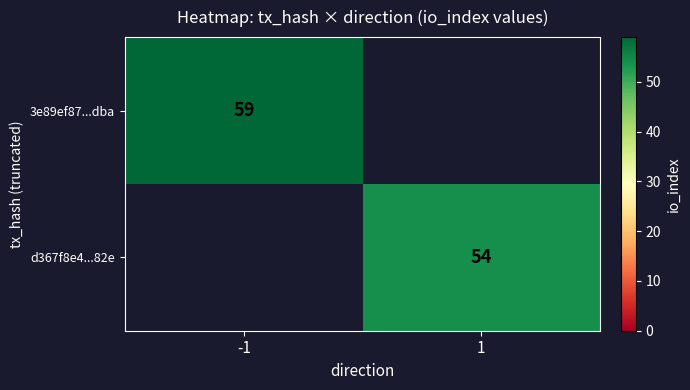

True or false: d367f8e4...82e has a value of 54 at 1.

True